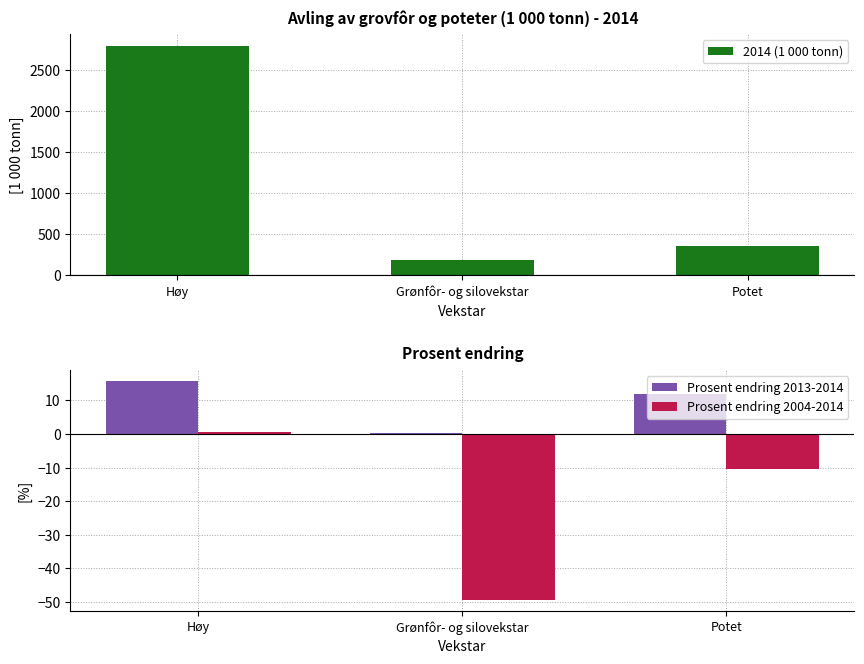

Which series changed the most between Grønfôr- og silovekstar and Potet?

2014 (1 000 tonn)